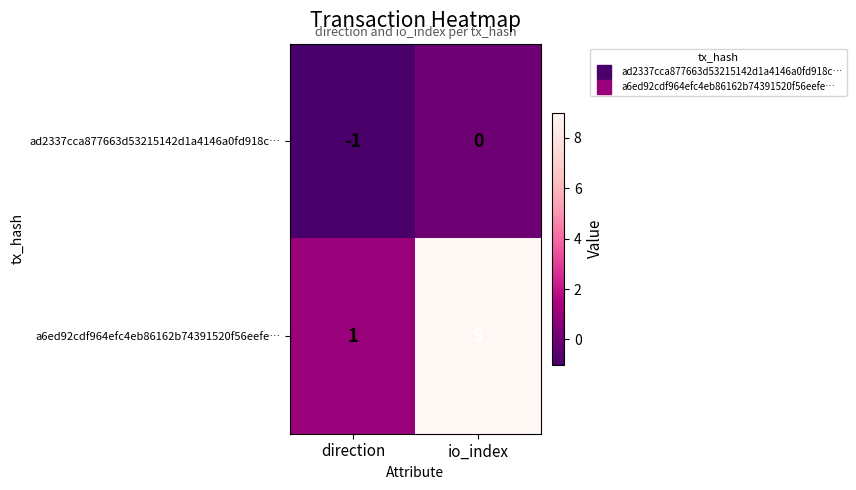

Reading right to left, what are all the values shown in this chart?

ad2337cca877663d53215142d1a4146a0fd918c…: io_index=0	direction=-1
a6ed92cdf964efc4eb86162b74391520f56eefe…: io_index=9	direction=1